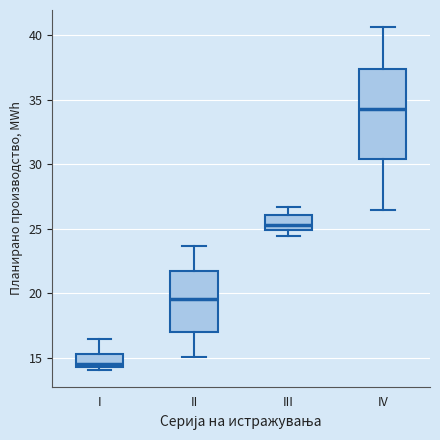

Where is the upper edge of the box for IV on the y-axis? The values are not printed on the chart, so give them approximately, as read against the axis.

37.5